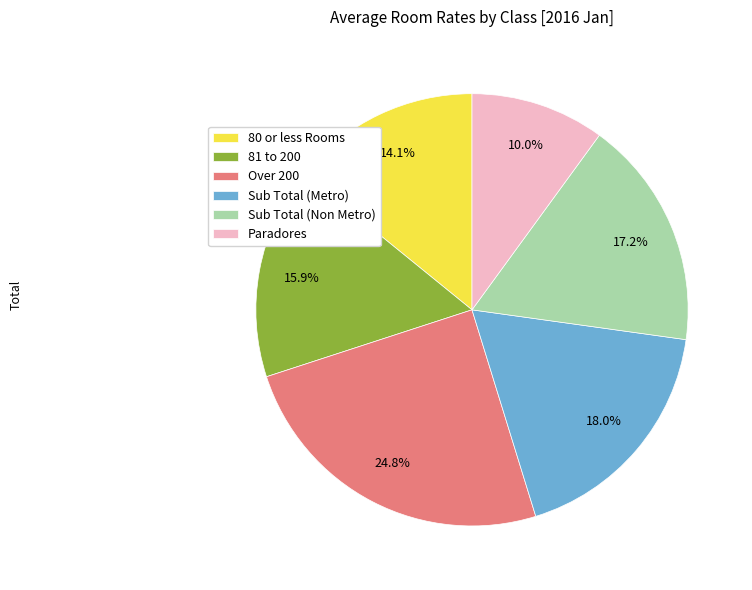

To the nearest percent, what is the difference between the largest and smallest slice percentages?

15%